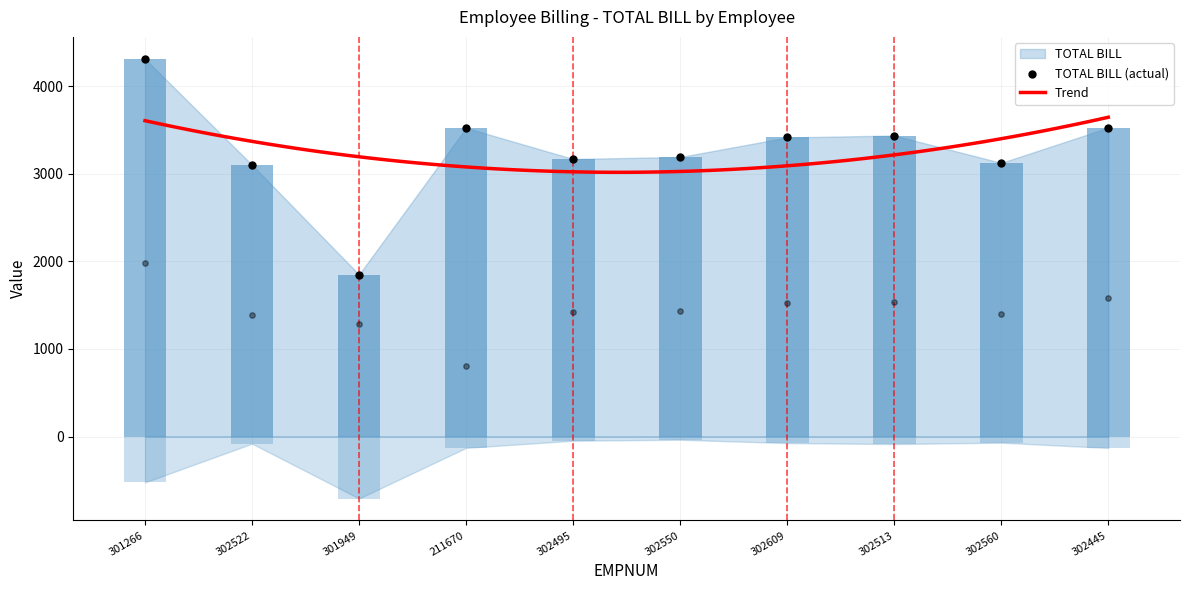

Which series reaches the maximum Y coordinate?

TOTAL BILL